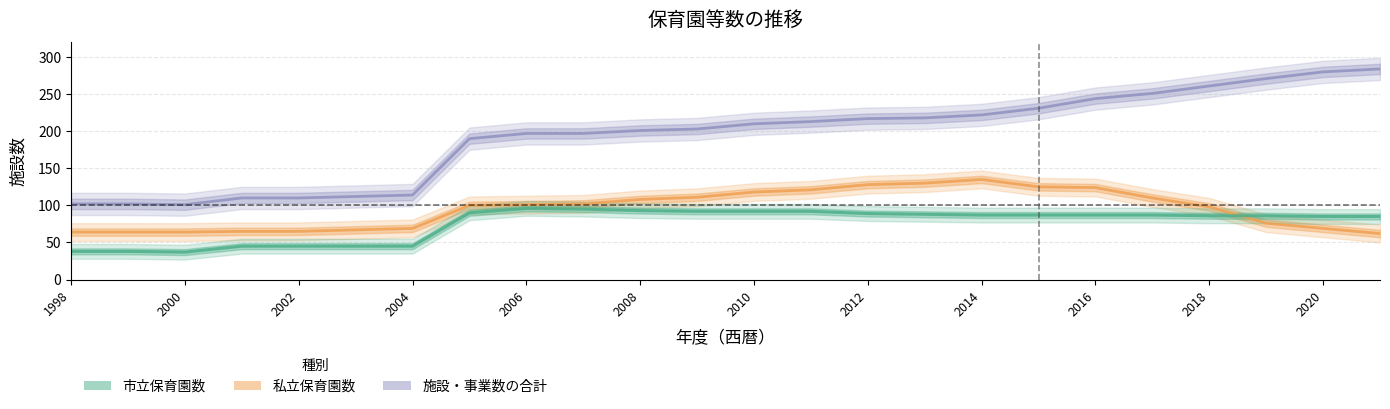

At which label is 私立保育園数 closest to 98?

2018